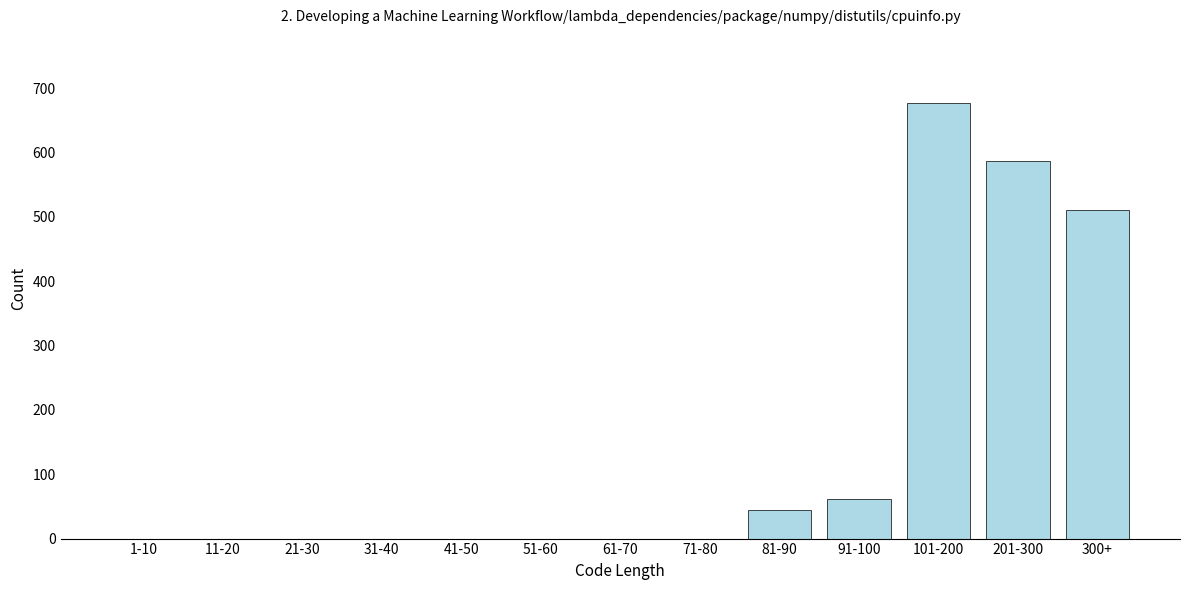

Reading left to right, what are all the values shown in this chart?

1-10=0	11-20=0	21-30=0	31-40=0	41-50=0	51-60=0	61-70=0	71-80=0	81-90=44	91-100=62	101-200=677	201-300=587	300+=510